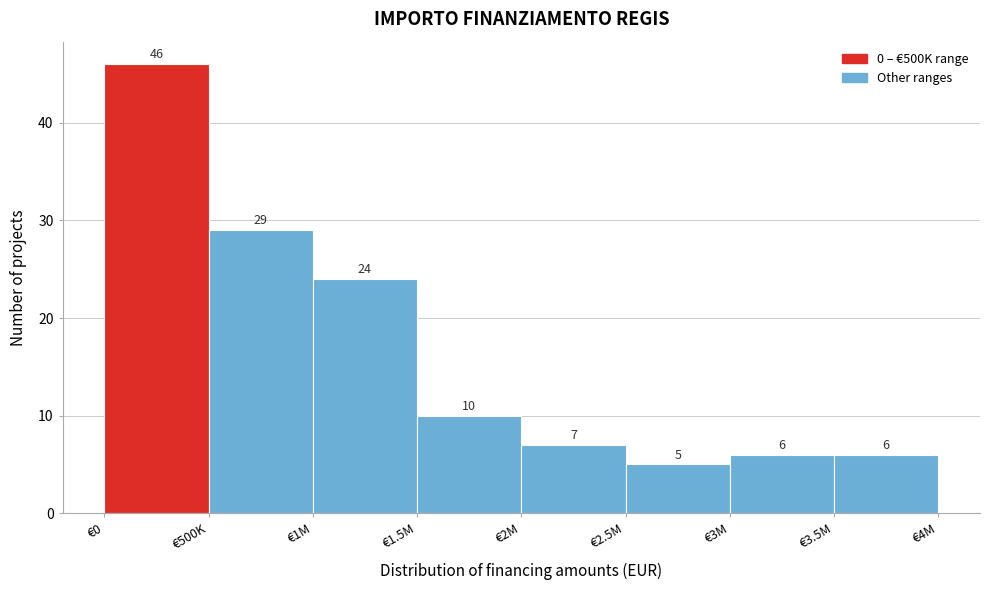

Reading left to right, what are all the values shown in this chart?

€0=46	€500K=29	€1M=24	€1.5M=10	€2M=7	€2.5M=5	€3M=6	€3.5M=6